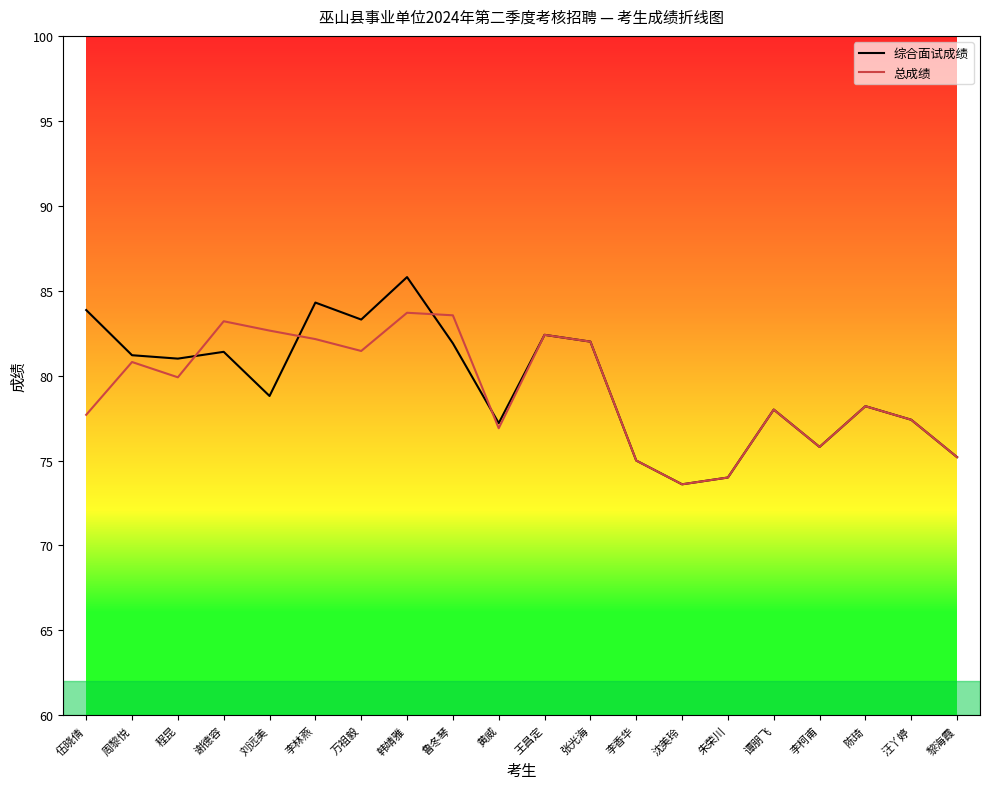

The value of 综合面试成绩 at 程昆 is 53.3. True or false?

False